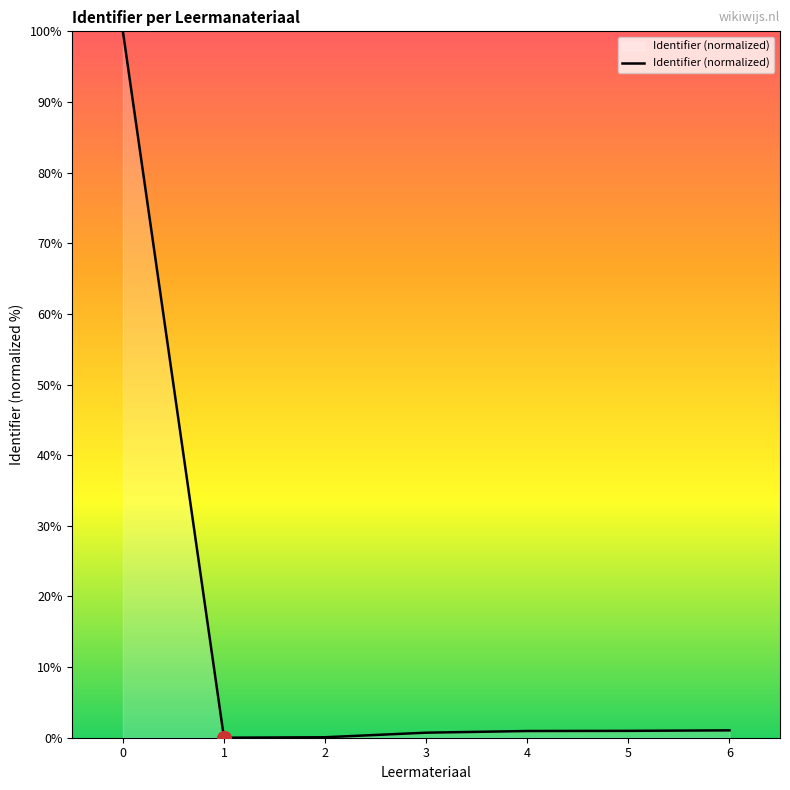

What is the sum of the values at 6 and 4?

2.0